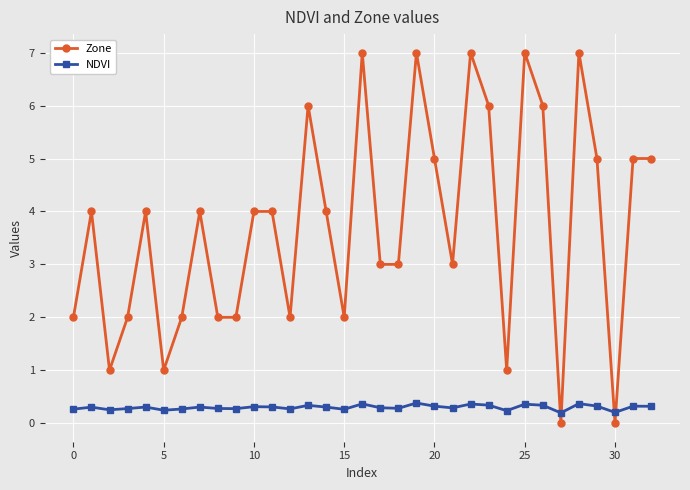

How many lines are shown in the chart?

2